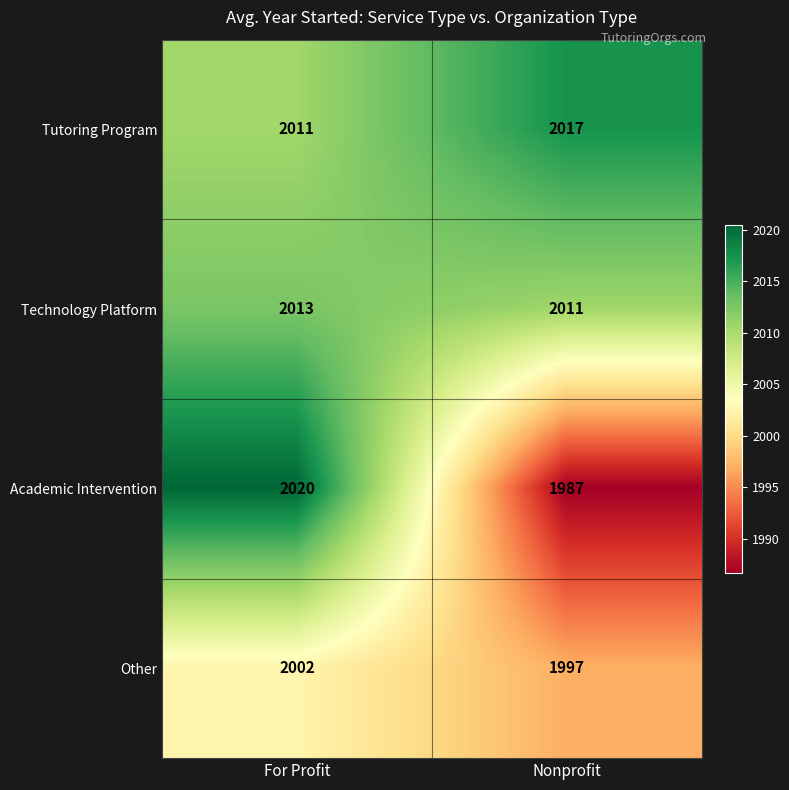

What is the minimum value for Tutoring Program?

2011